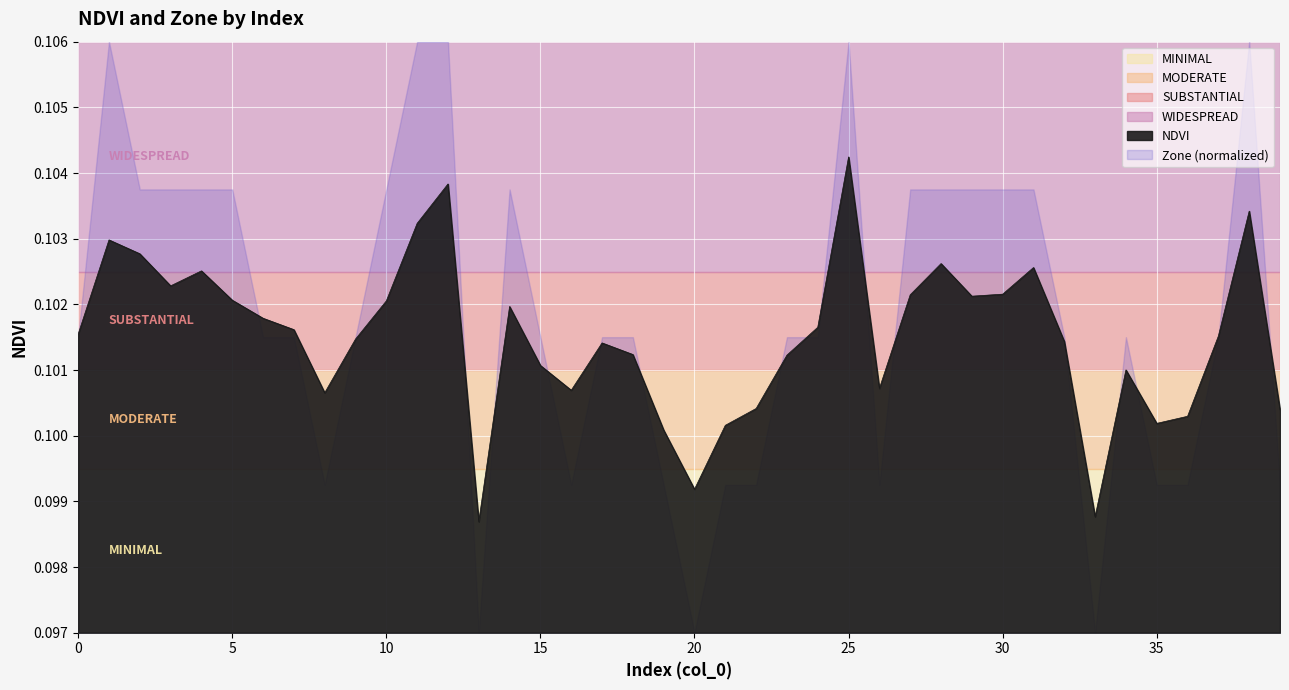

At which category does the data reach its first local peak?

1